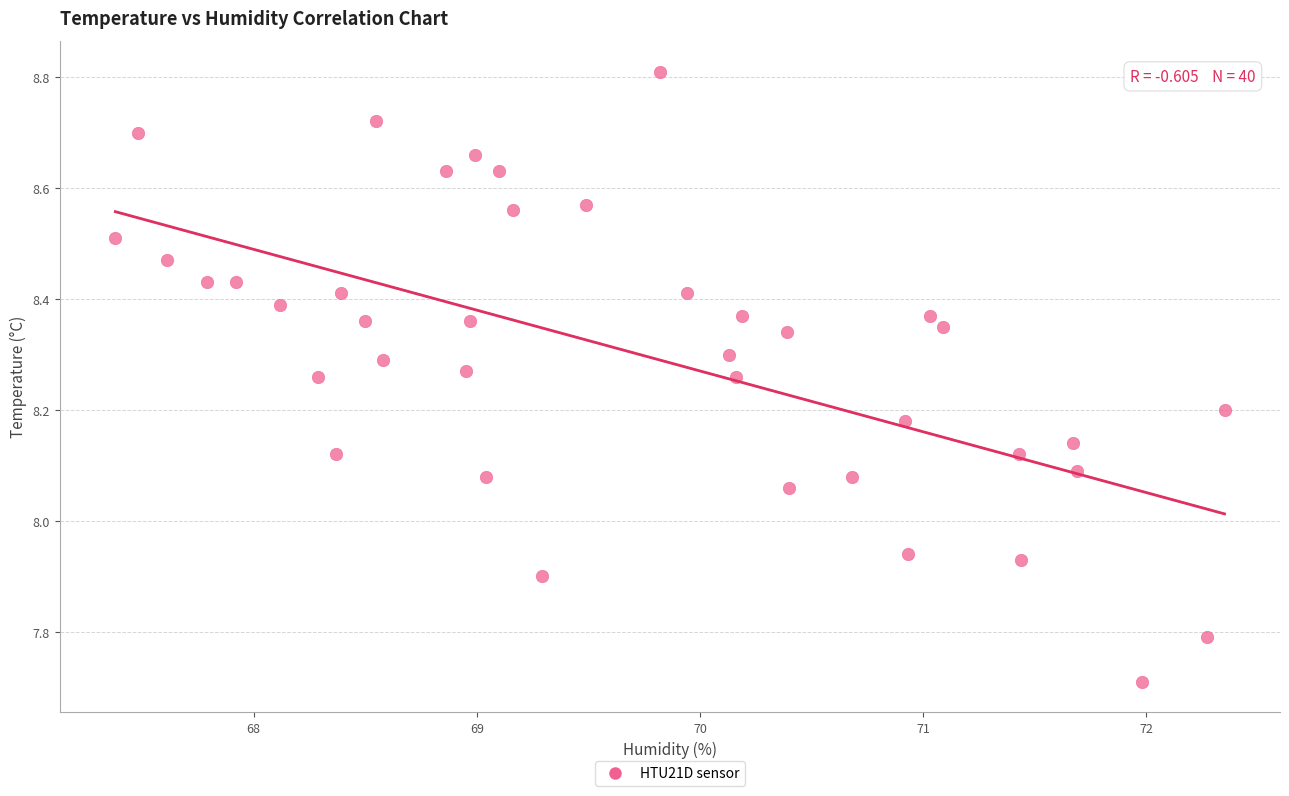

What is the range of Y values (max minus min)?

1.1